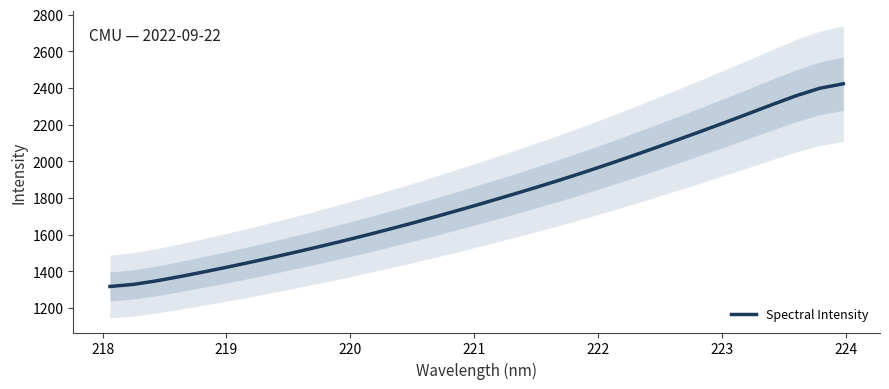

What is the highest value of the Spectral Intensity series?

2423.0